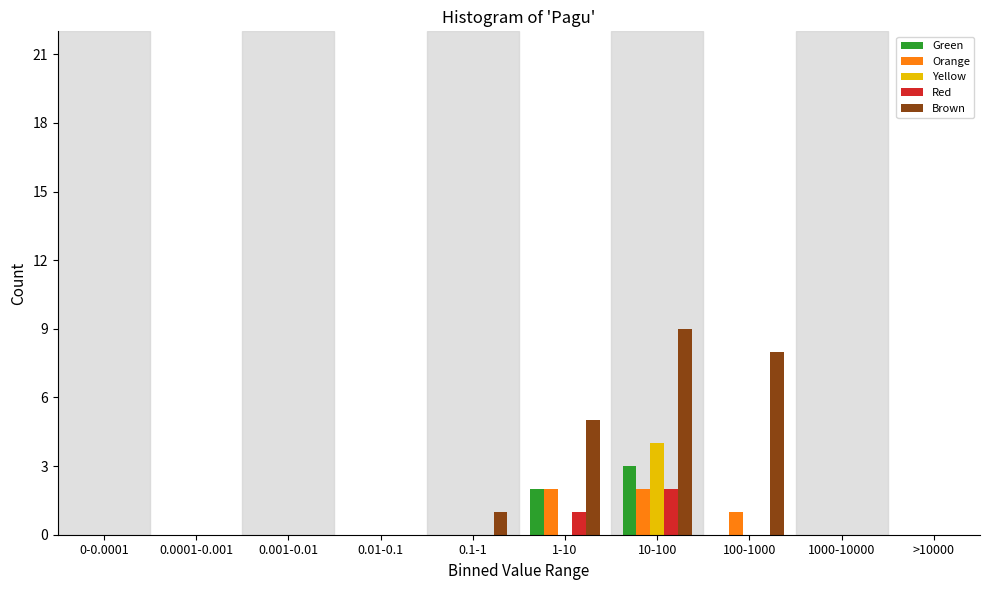

What is the sum of all Green values?

5